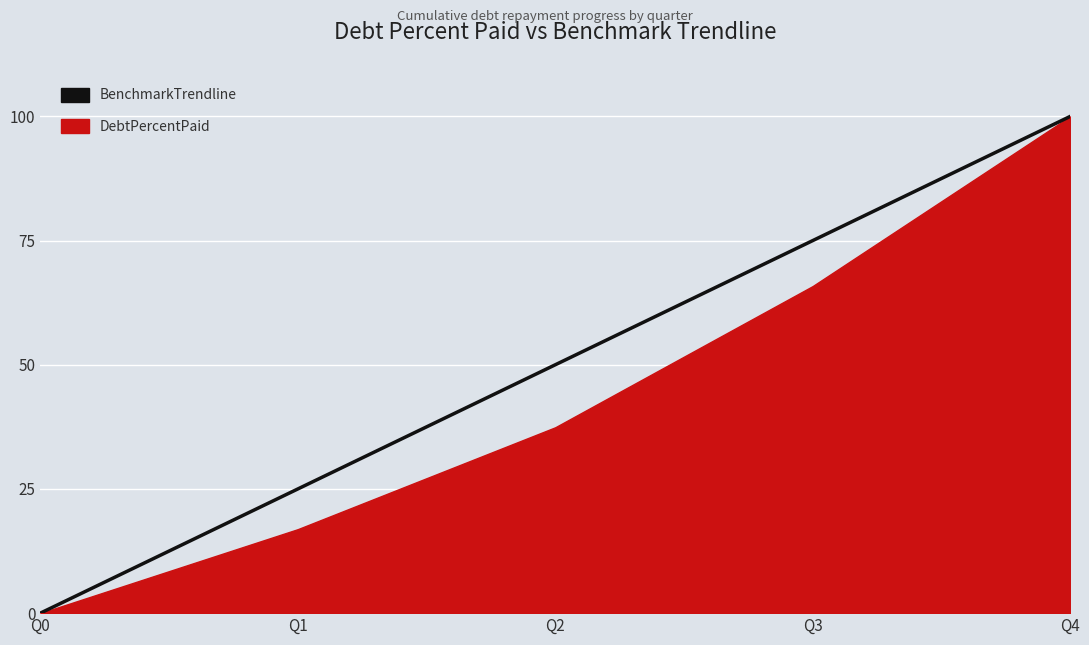

How many values are above zero?

4